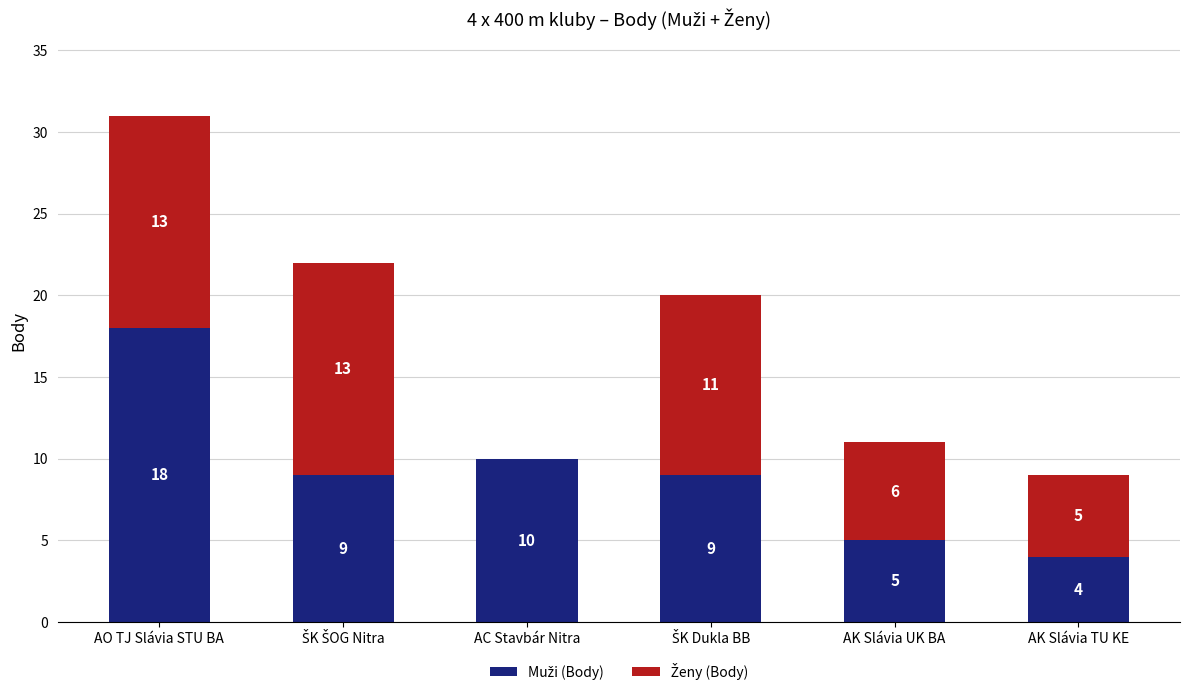

What is the total value across all series at AK Slávia TU KE?

9